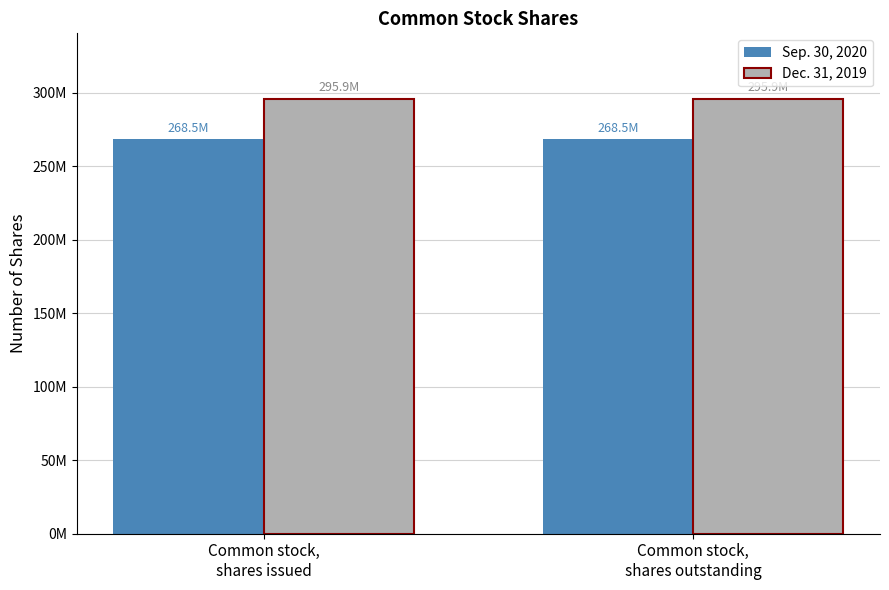

At Common stock,
shares issued, list the series in order from largest to smallest.

Dec. 31, 2019, Sep. 30, 2020